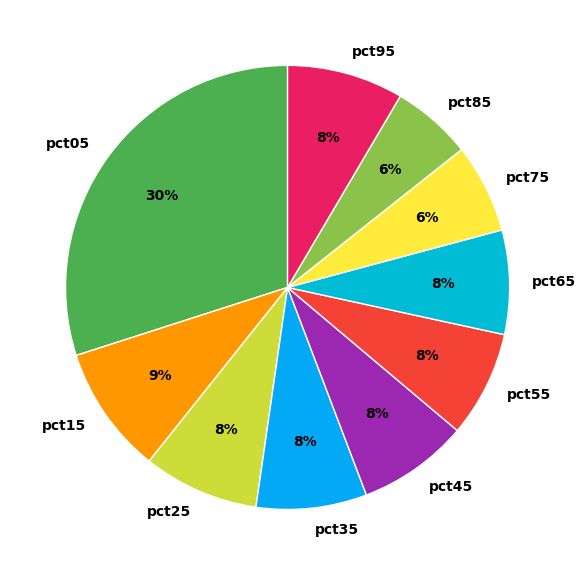

To the nearest percent, what is the average slice percentage?

10%